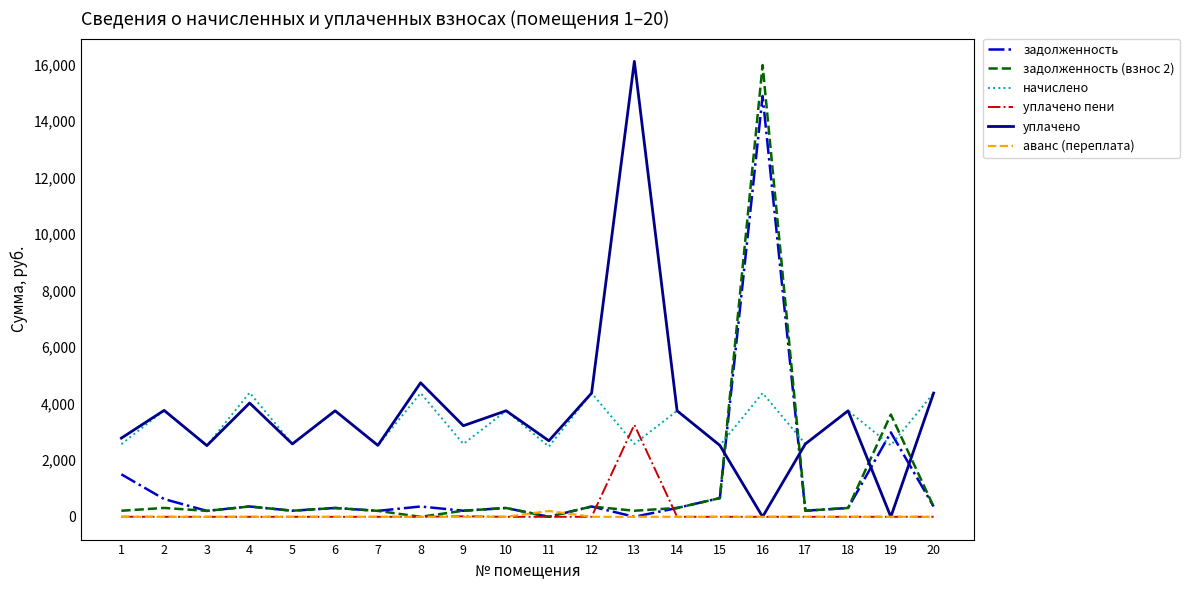

At which category is the sum across all series the highest?

16